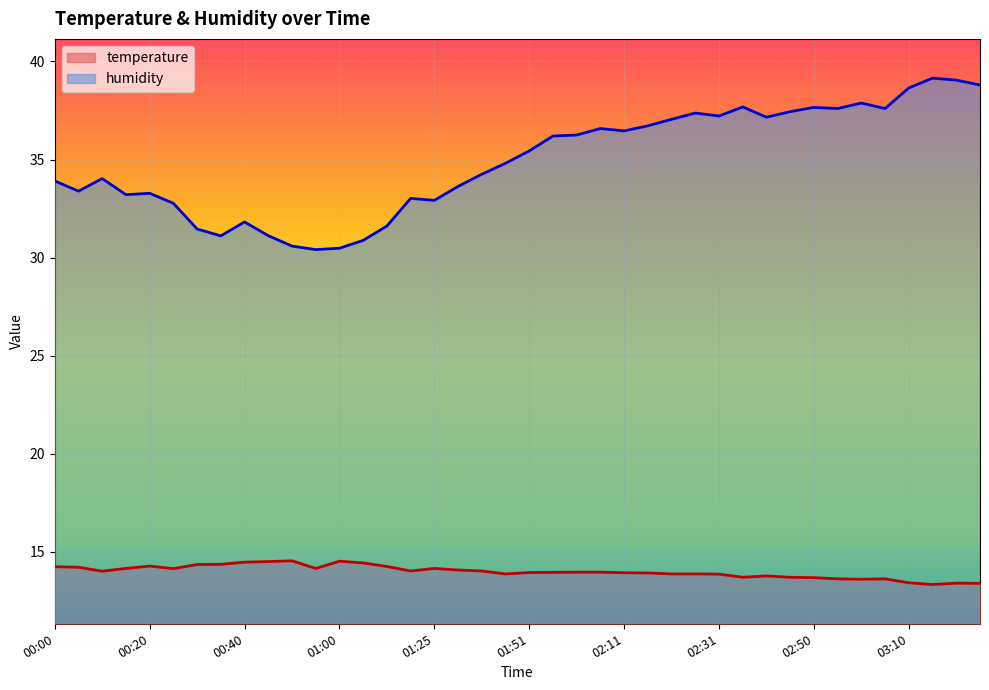

What is the total value across all series at 02:01?

50.2